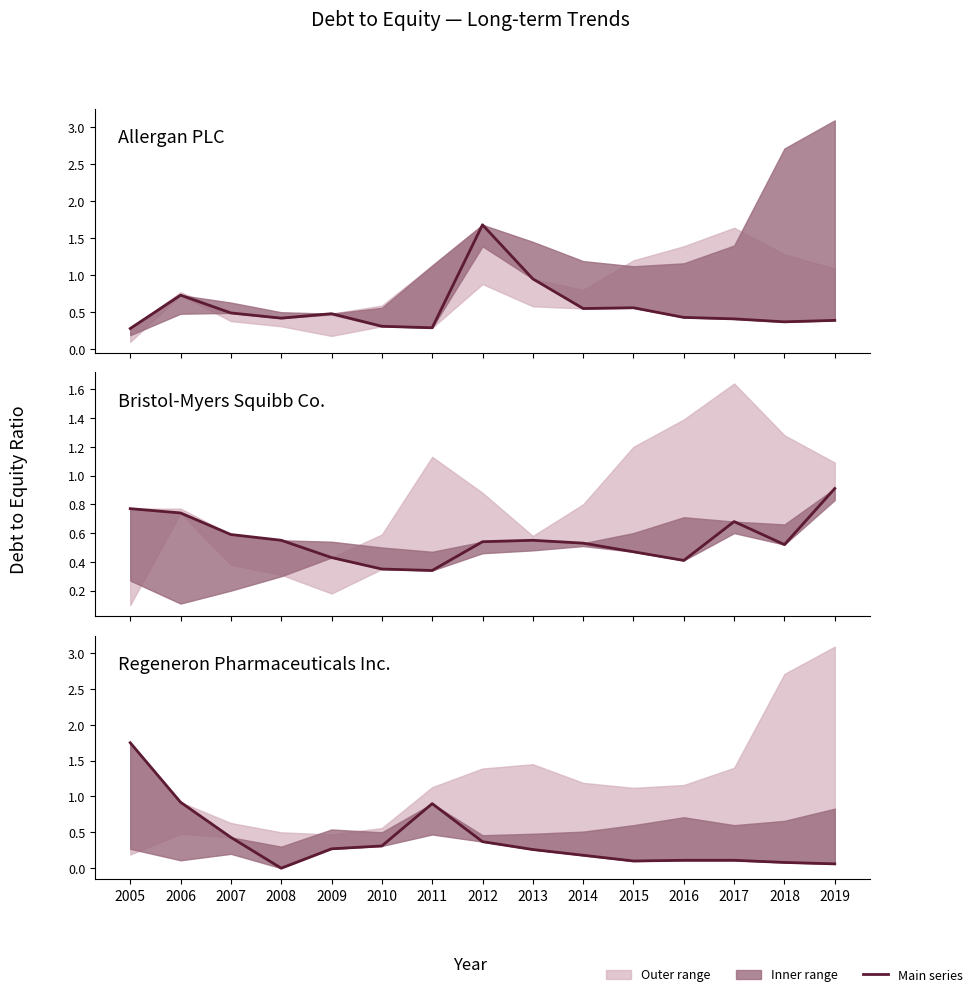

List the labels in order of Bristol-Myers Squibb Co. value, smallest first.

2011, 2010, 2016, 2009, 2015, 2018, 2014, 2012, 2008, 2013, 2007, 2017, 2006, 2005, 2019